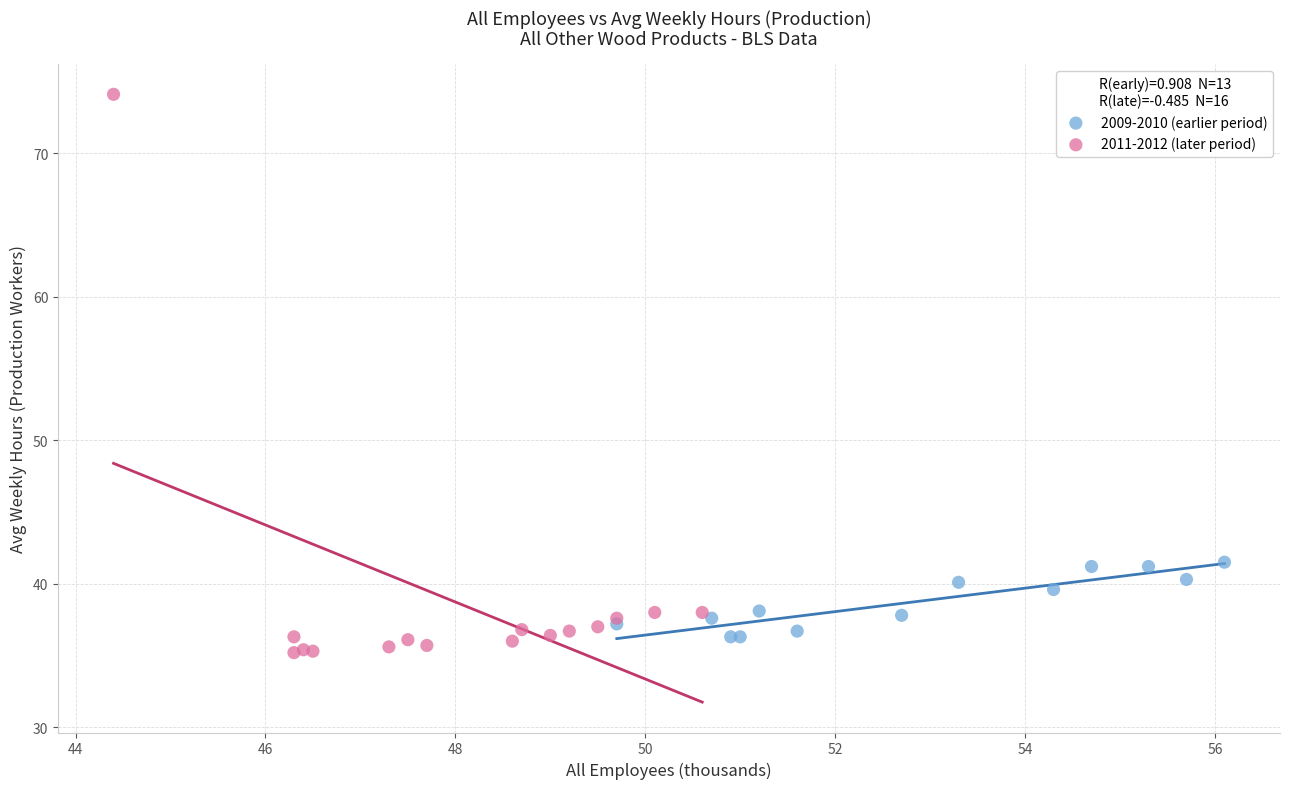

Which series reaches the maximum Y coordinate?

2011-2012 (later period)